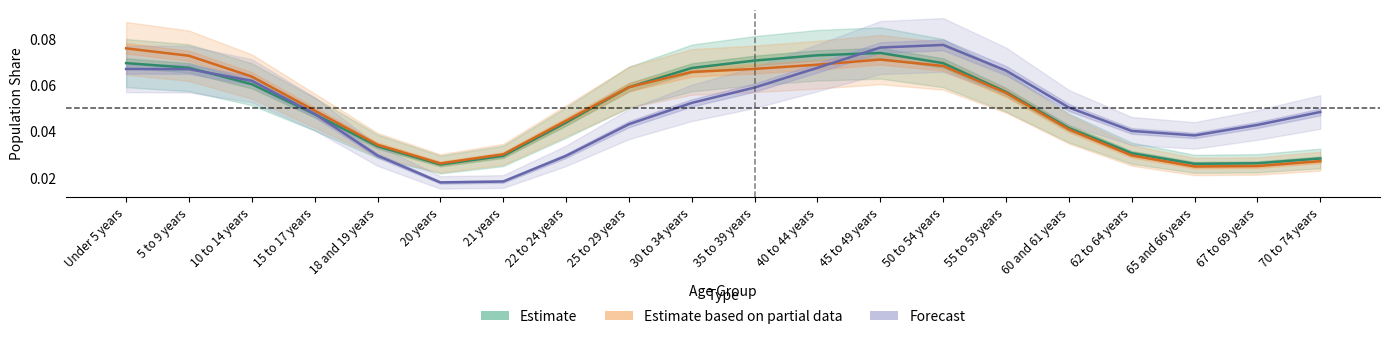

Which series ends up on top after the final intersection of Estimate based on partial data and Forecast?

Forecast